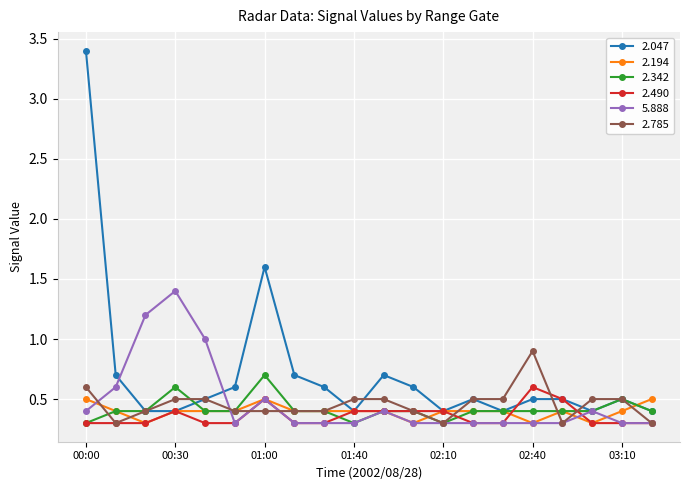

What is the highest value of the 2.342 series?

0.7